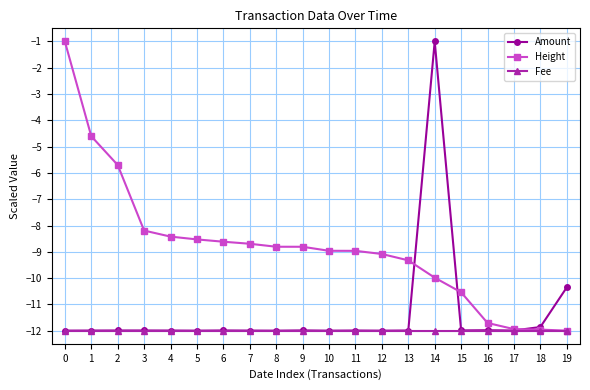

Does the chart display data point markers on the line(s)?

Yes